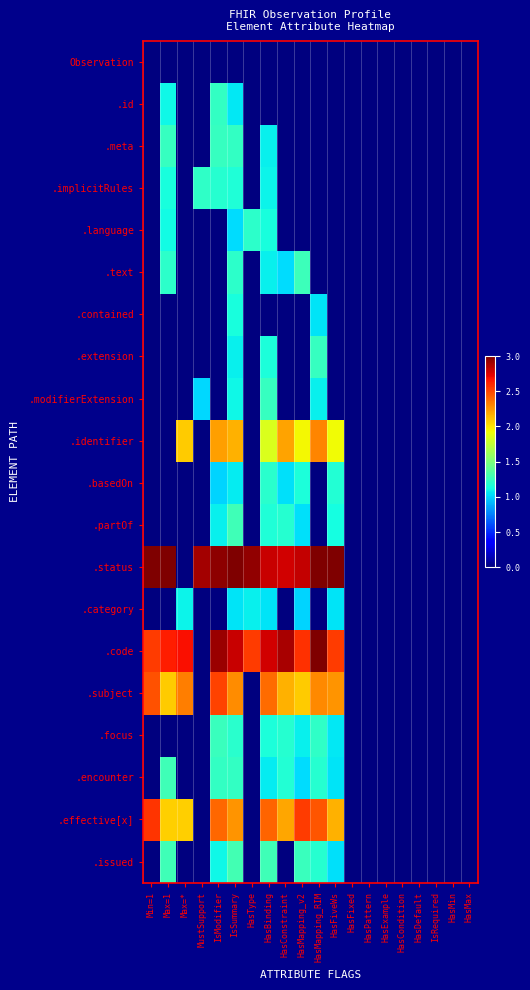

At which category is the sum across all series the highest?

IsSummary